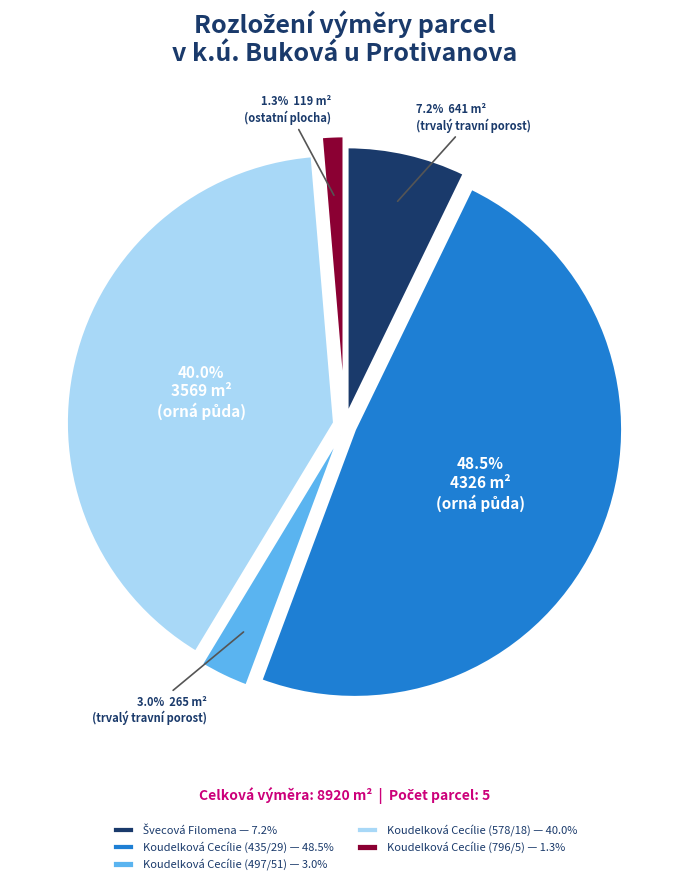

What percentage is the Koudelková Cecílie (497/51) slice, to the nearest percent?

3%